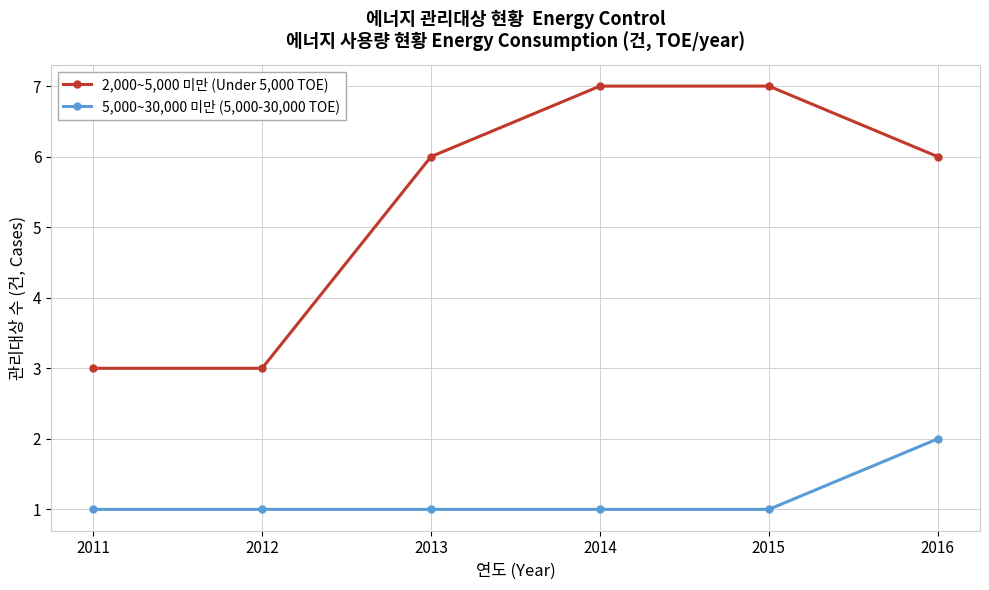

Which series has the largest total across all categories?

2,000~5,000 미만 (Under 5,000 TOE)